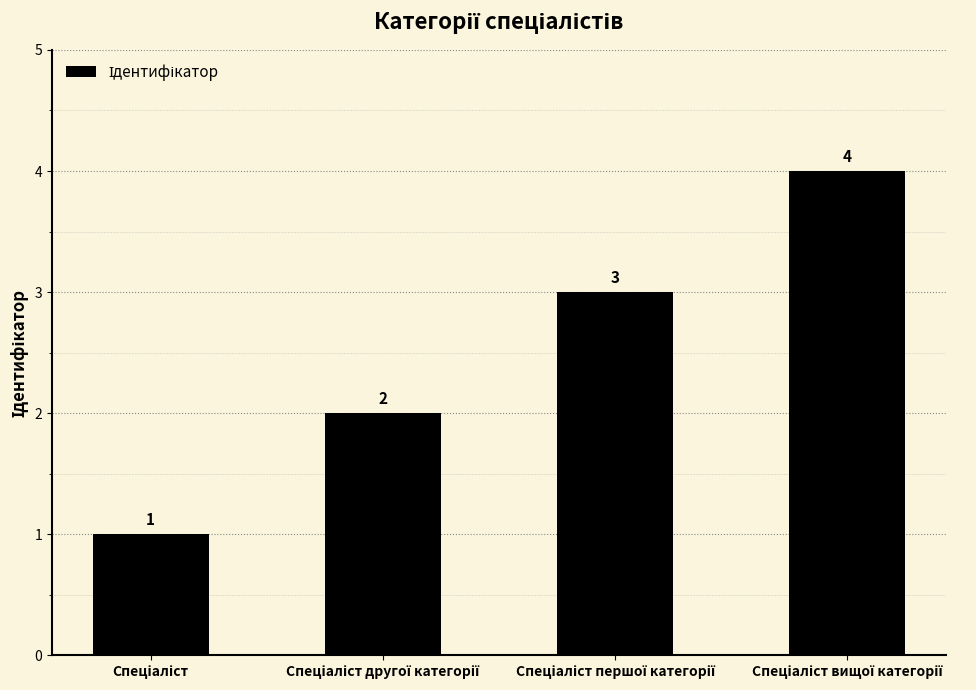

Reading right to left, extract all data points from this chart.

4	3	2	1